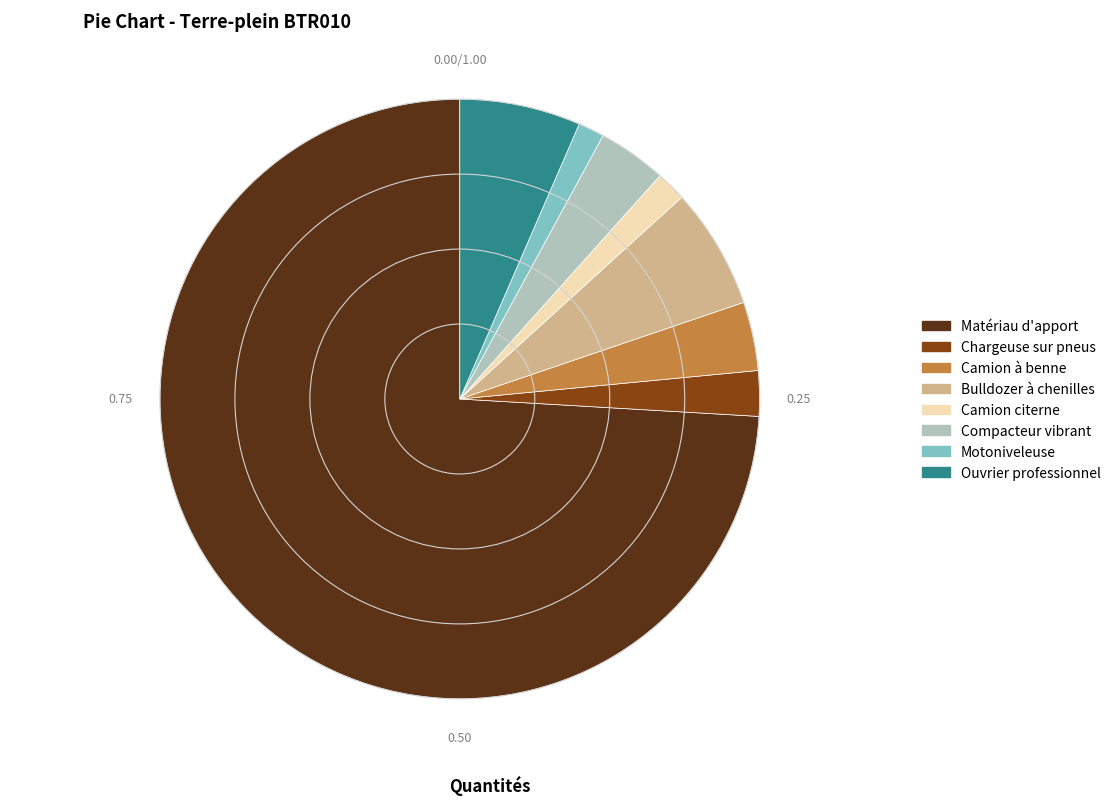

Is Matériau d'apport the majority of the pie?

Yes